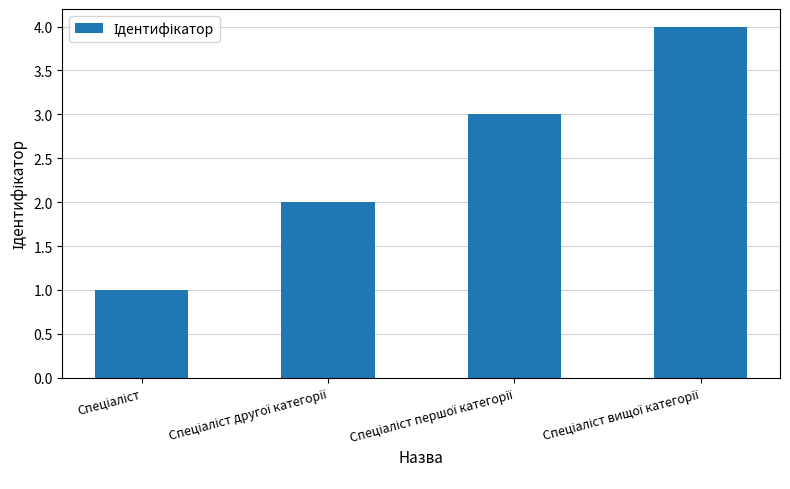

What is the difference between the maximum and minimum values?

3